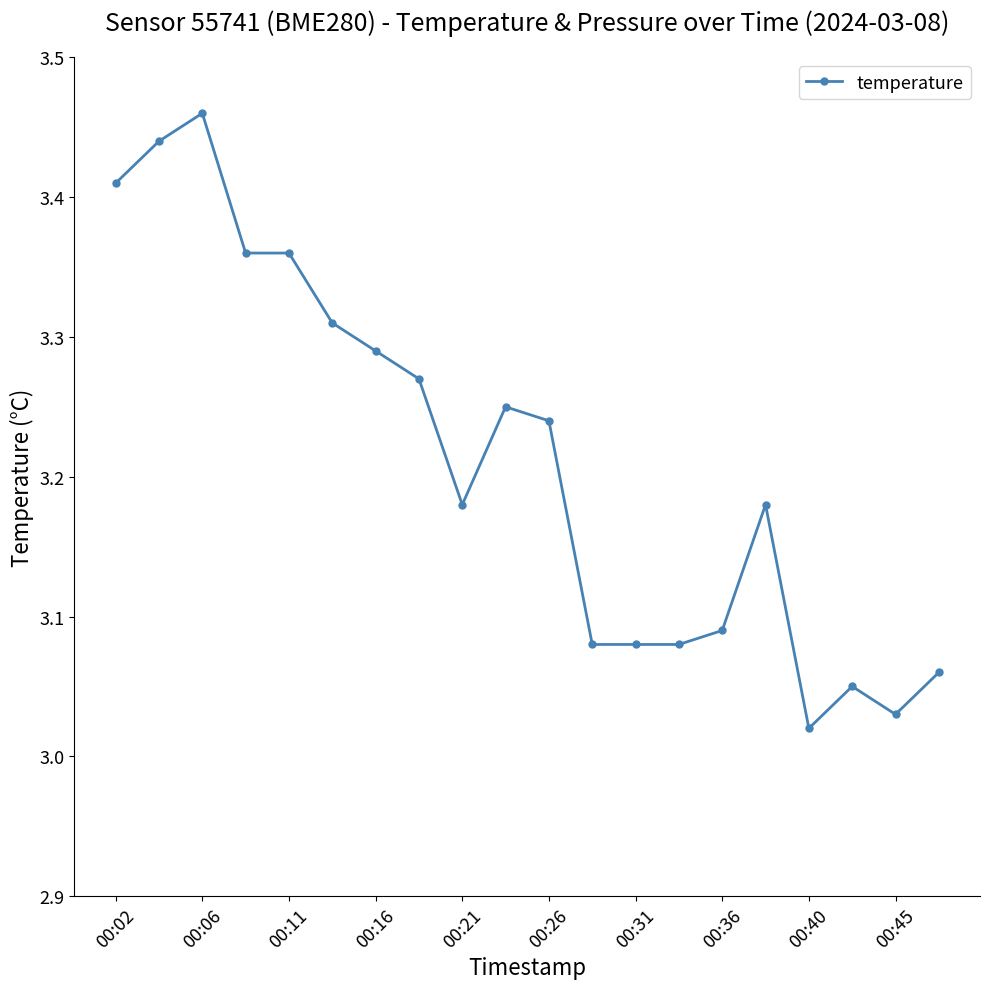

What is the difference between the maximum and minimum values?

0.4